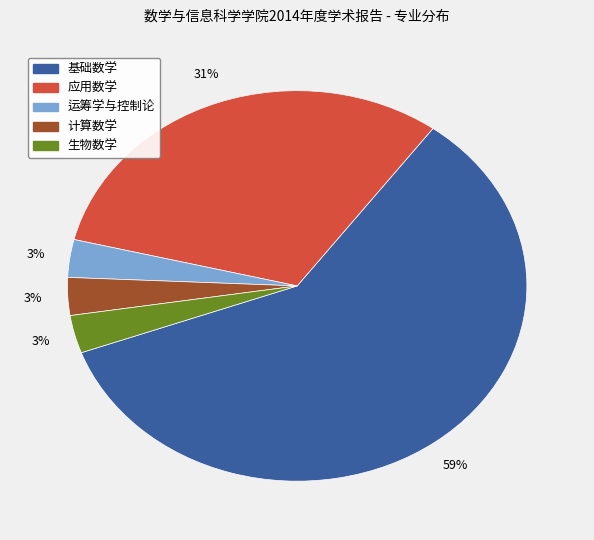

Which slice is the largest?

基础数学